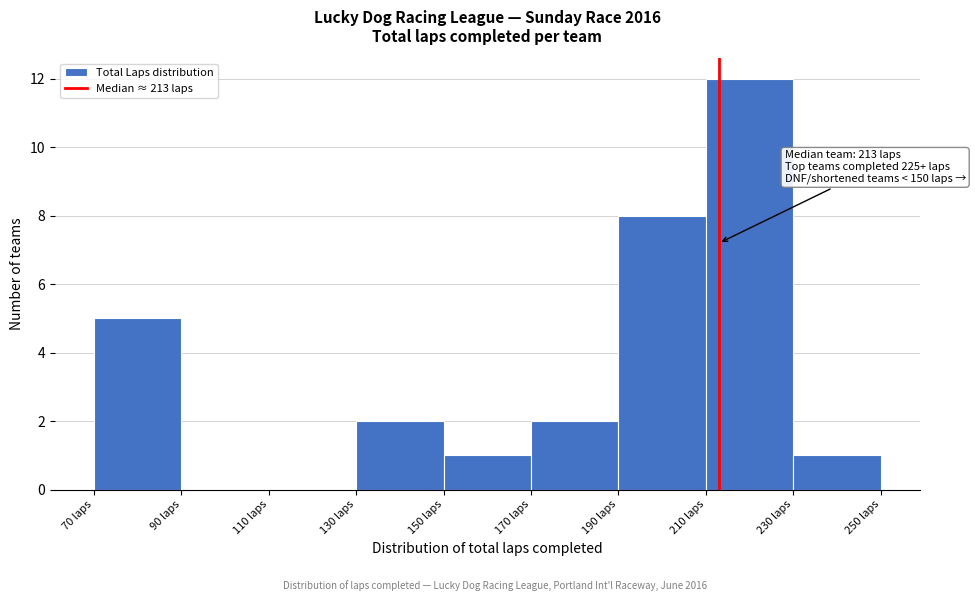

Over which range of the x-axis is the bar tallest?

210 to 230